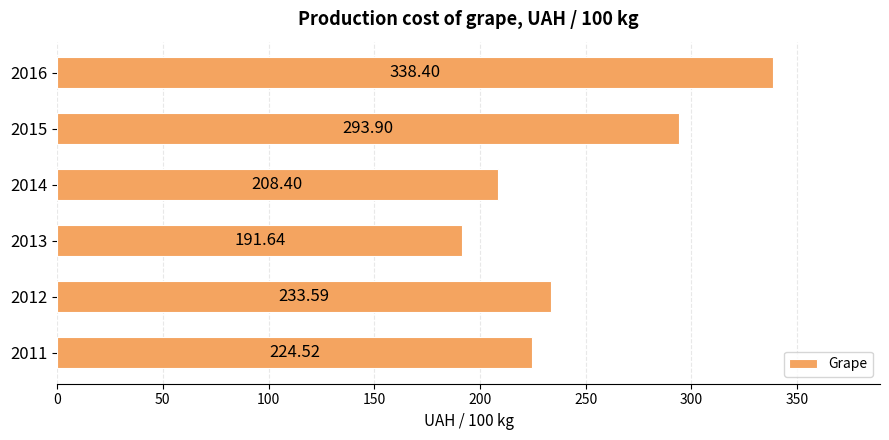

What is the change in value from 2011 to 2015?

+69.4